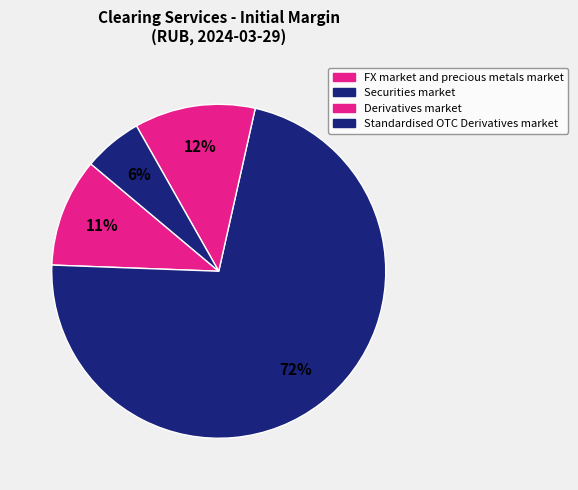

How many segments does this pie chart have?

4